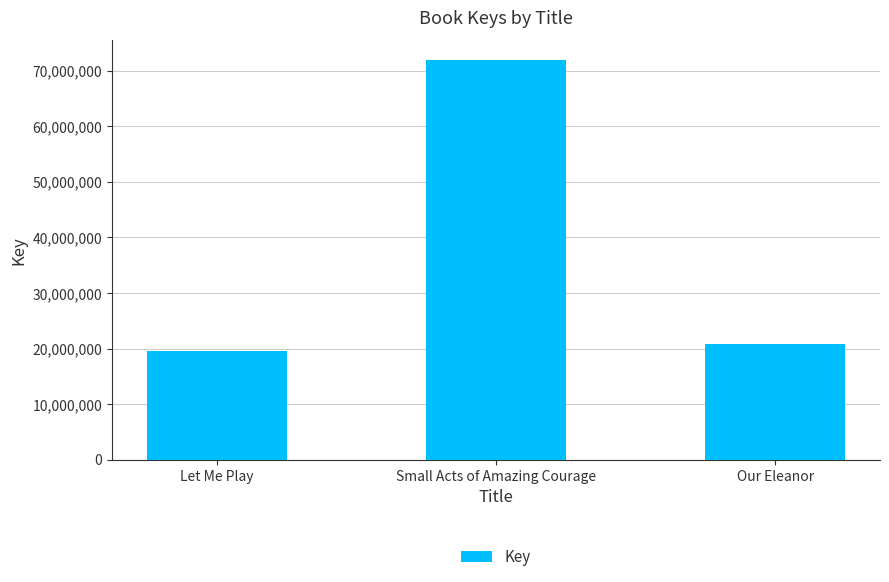

At which label does the data first exceed 20879048?

Small Acts of Amazing Courage